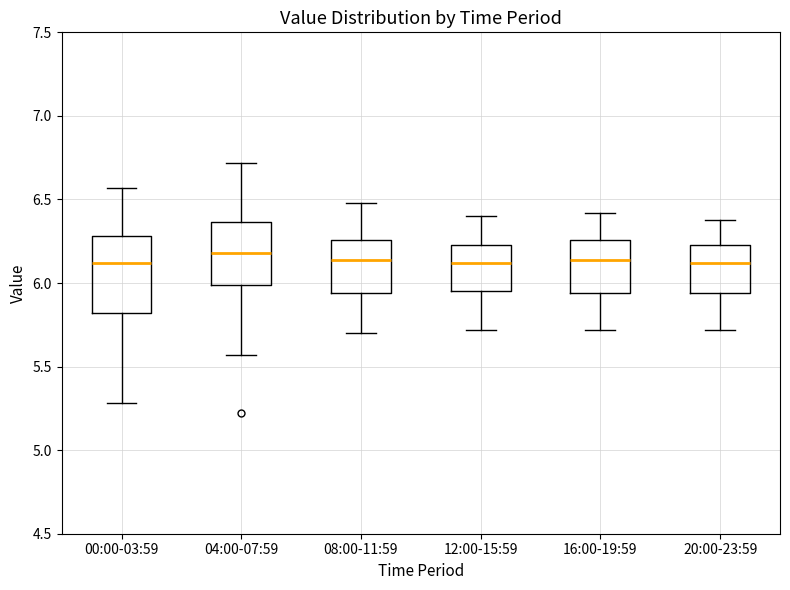

Where does the lower whisker of the box for 08:00-11:59 end on the y-axis? The values are not printed on the chart, so give them approximately, as read against the axis.

5.70